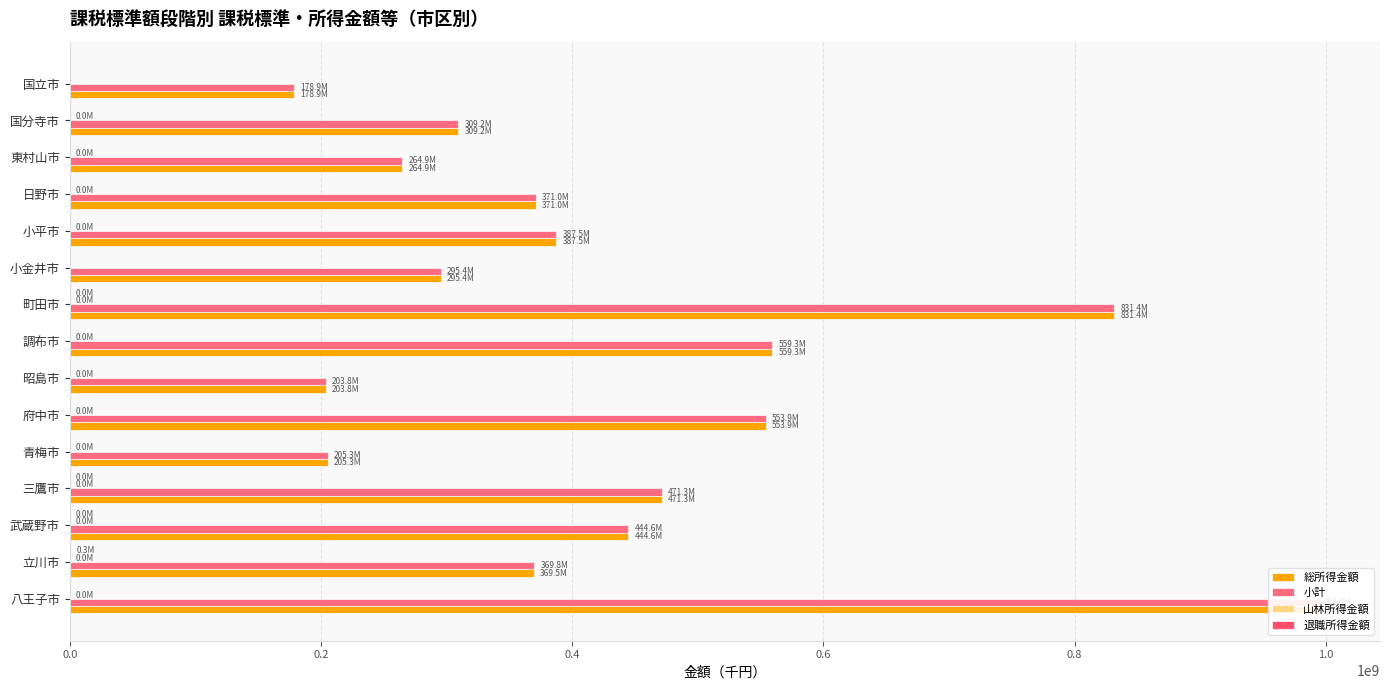

List the series in order of their peak value, highest first.

小計, 総所得金額, 退職所得金額, 山林所得金額